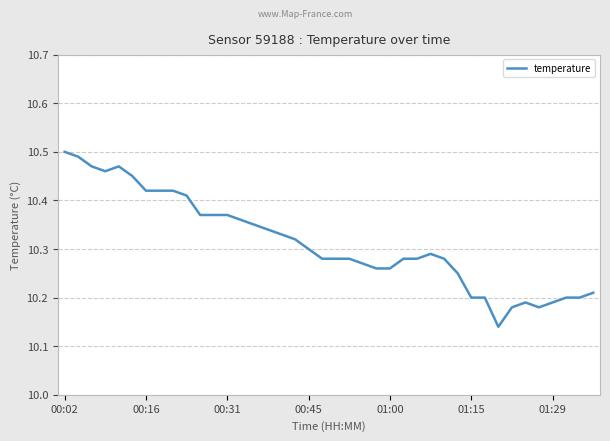

What is the difference between the maximum and minimum values?

0.4